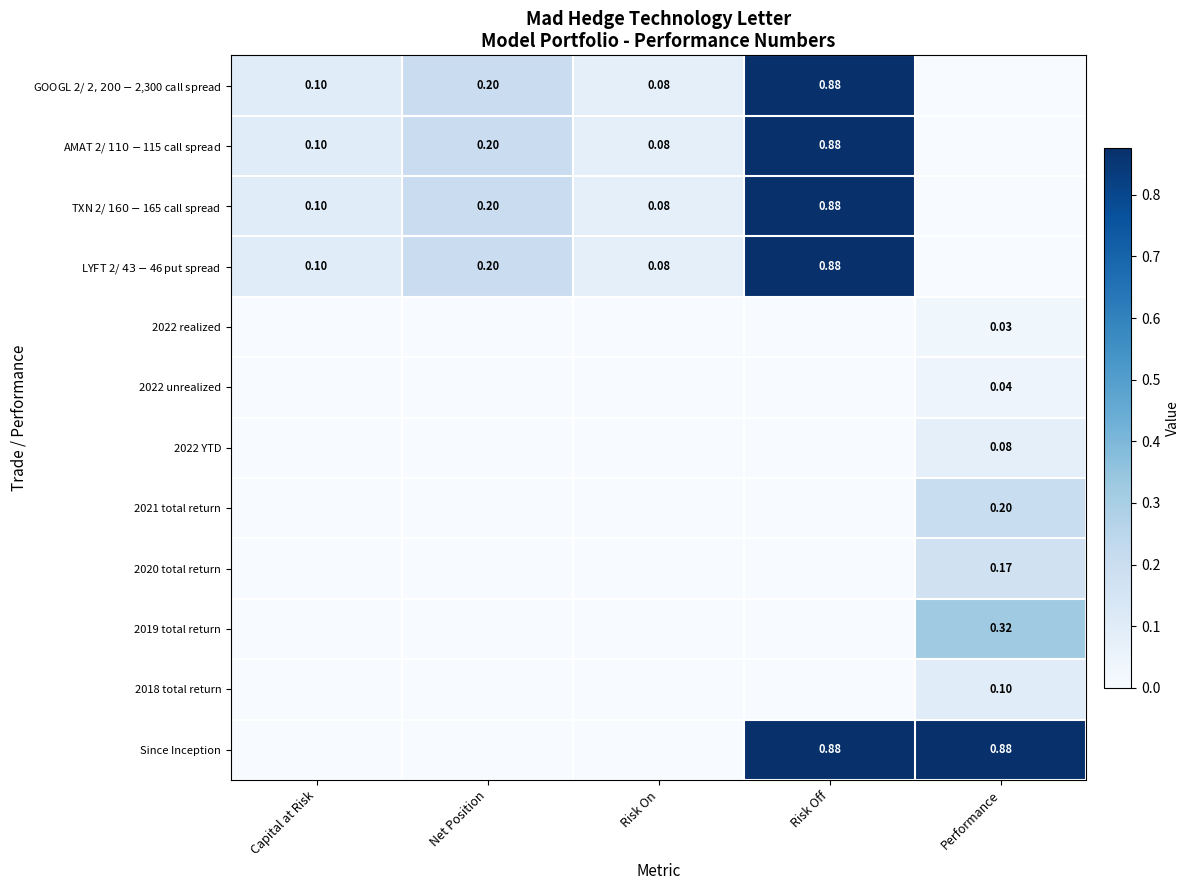

Rank the series at Net Position from lowest to highest value.

2022 realized, 2022 unrealized, 2022 YTD, 2021 total return, 2020 total return, 2019 total return, 2018 total return, Since Inception, GOOGL 2/ $2,200-$2,300 call spread, AMAT 2/ $110-$115 call spread, TXN 2/ $160-$165 call spread, LYFT 2/ $43-$46 put spread